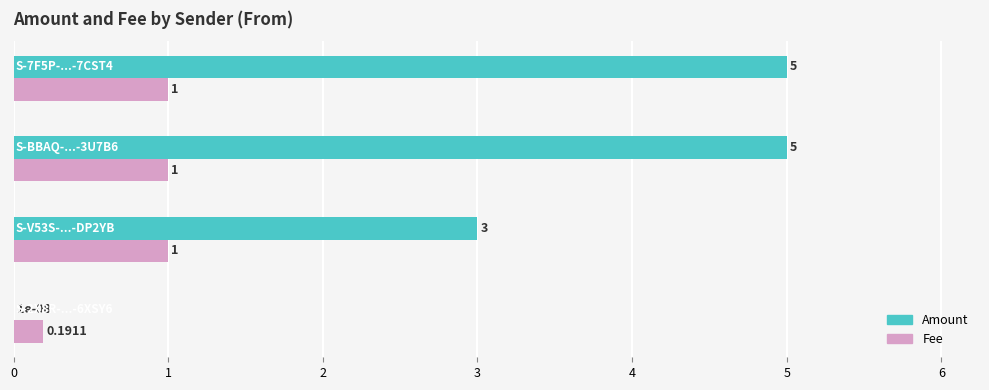

Which series has the largest total across all categories?

Amount